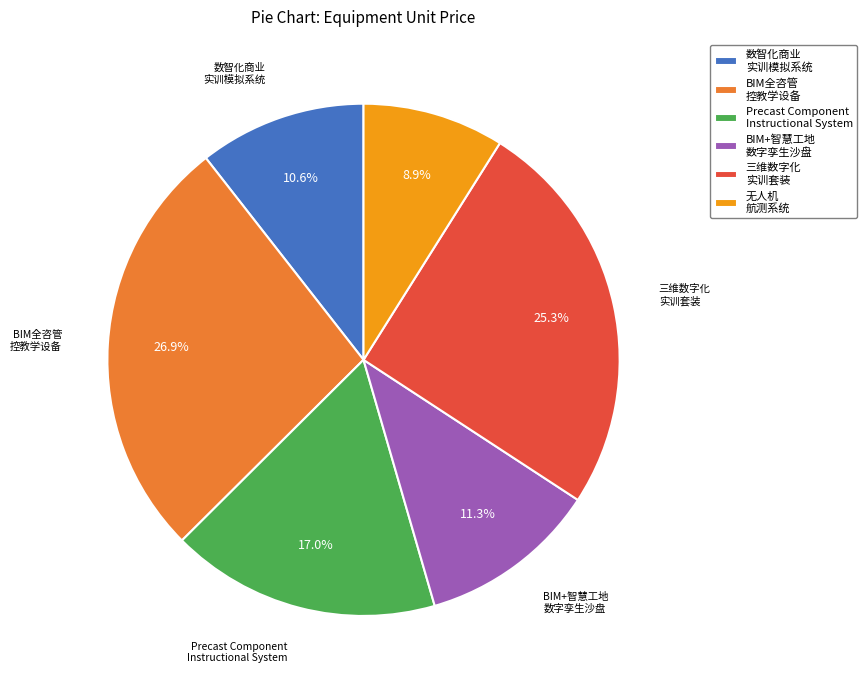

Which has a higher value, Precast Component Instructional System or 无人机 航测系统?

Precast Component Instructional System